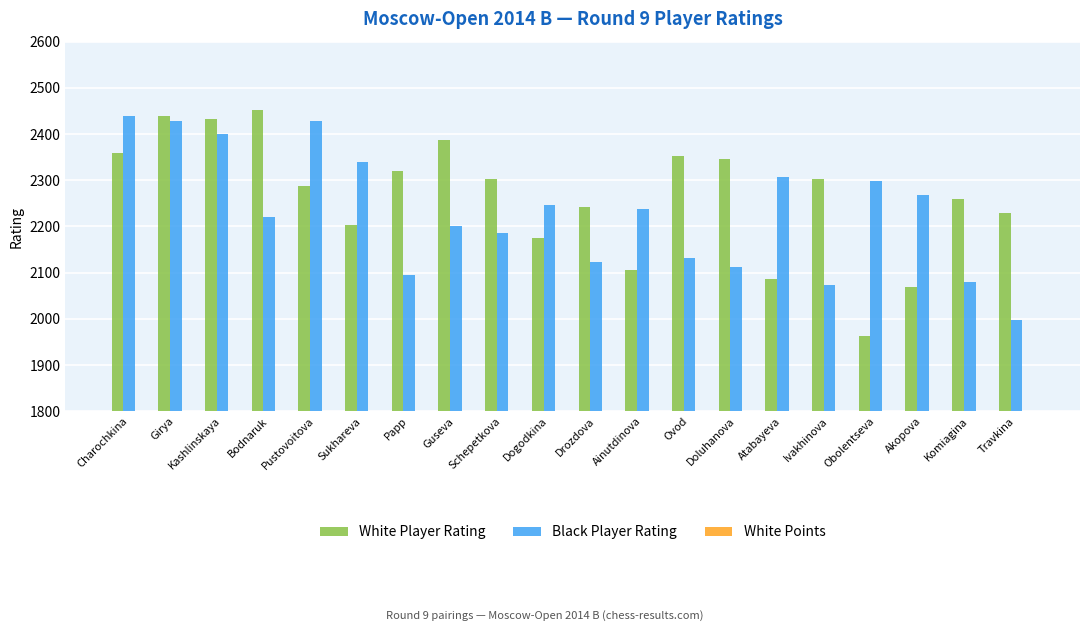

Which series changed the most between Bodnaruk and Ivakhinova?

White Player Rating